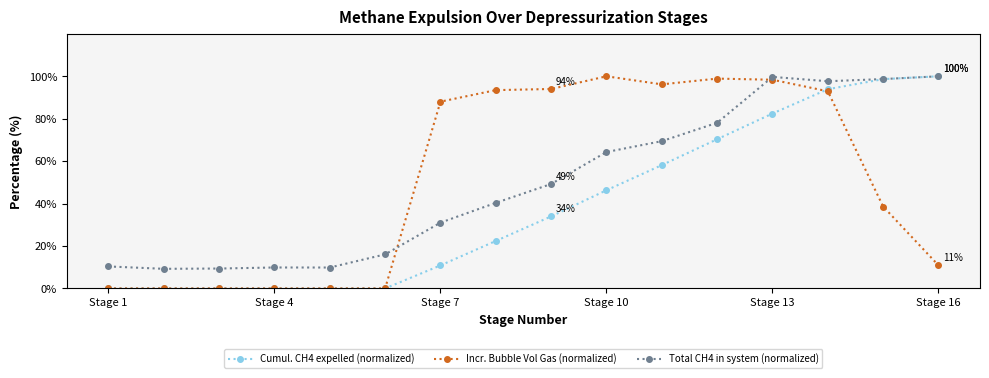

At how many categories does at least one series exceed 43?

10